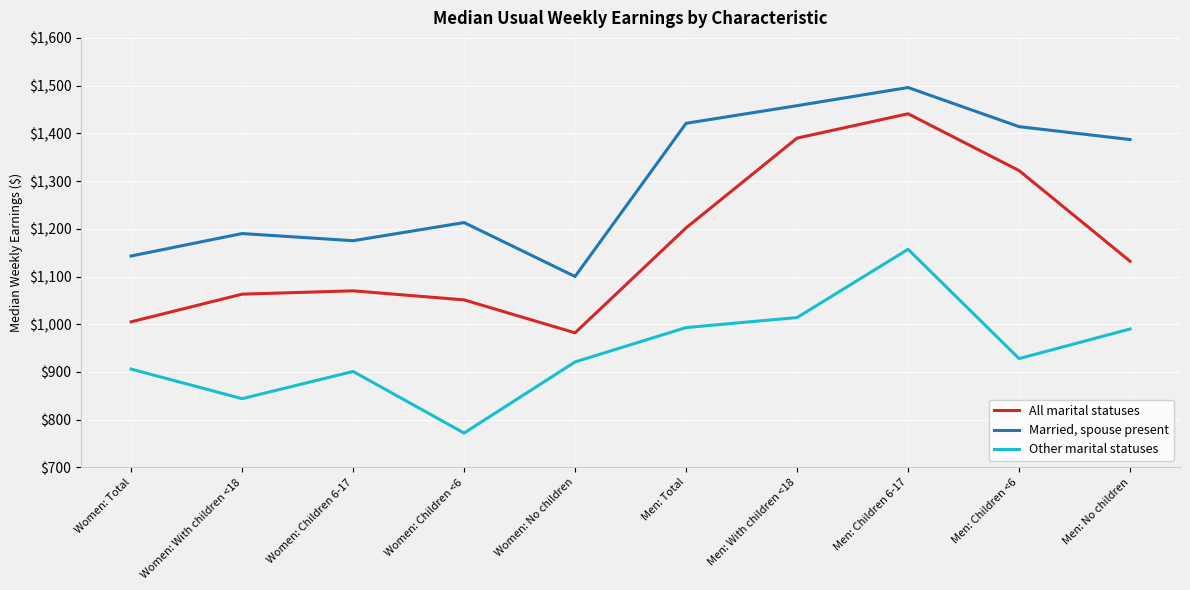

Where is the first local maximum for Married, spouse present?

Women: With children <18